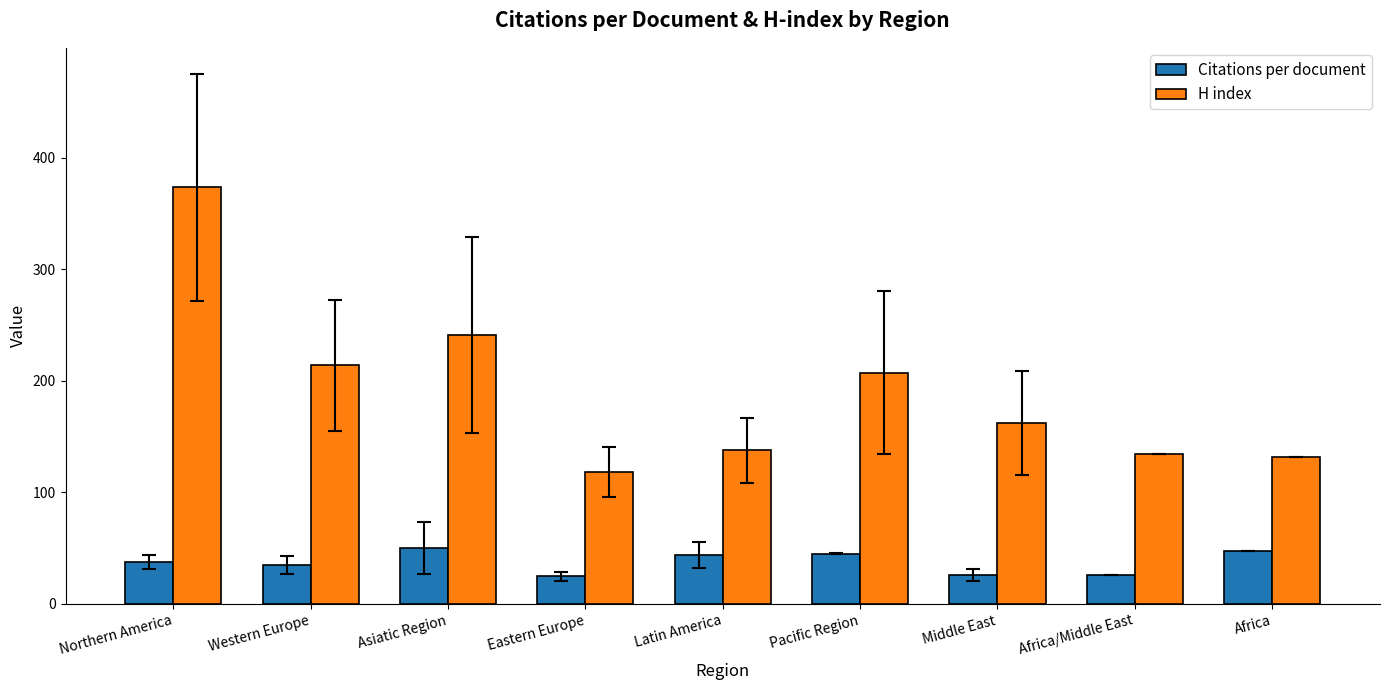

What is the difference between the maximum and minimum values in the Citations per document series?

25.6